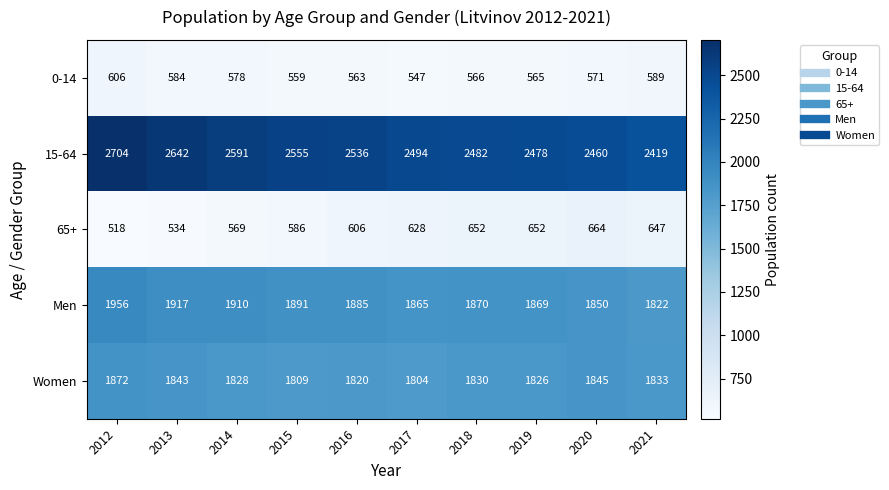

What is the difference between the highest and lowest values at 2013?

2108